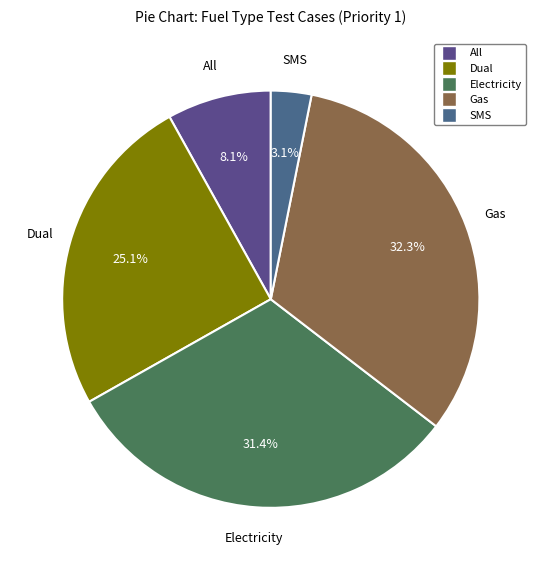

Is the sum of Gas and Electricity greater than half?

Yes